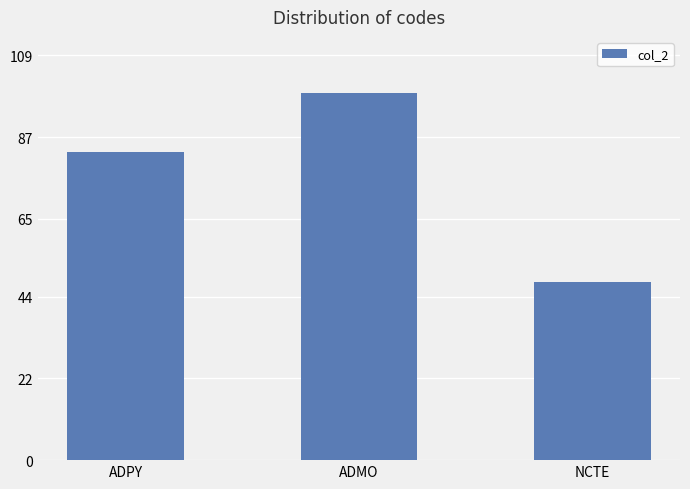

What is the change in value from ADPY to NCTE?

-35